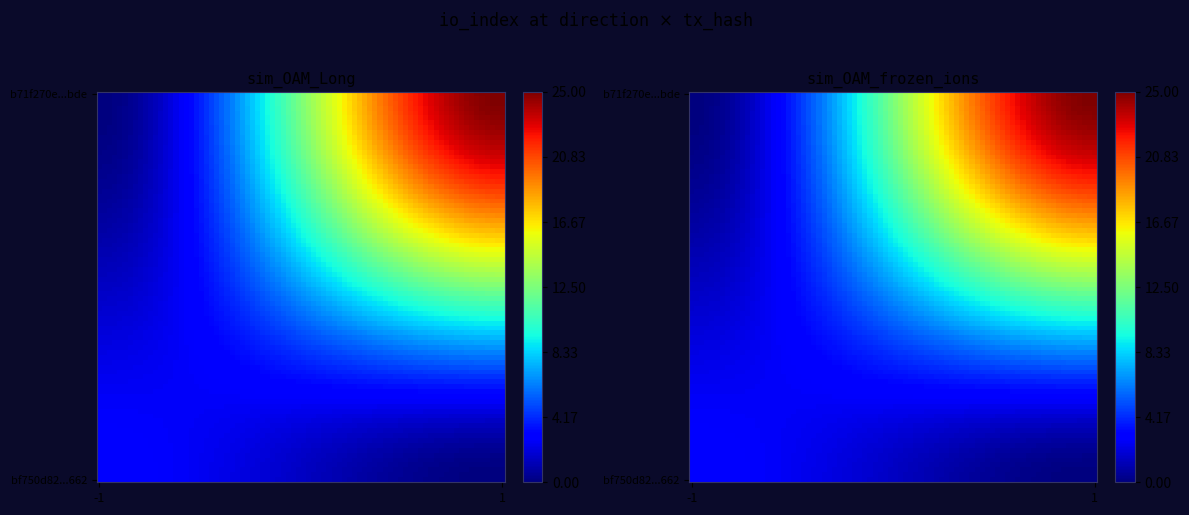

Is the value of bf750d82cf6f5167676cbfaa243364ef65da662 at direction greater than the value of b71f270e9d3b641acc08fc5e09724d000ce9bde at direction?

No